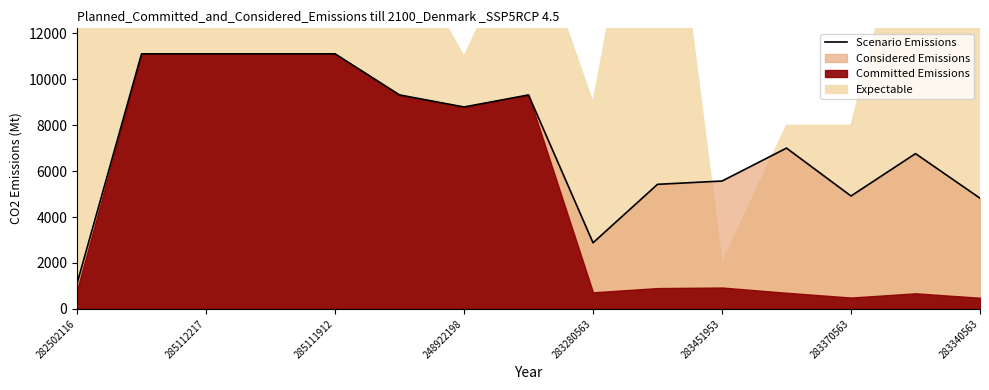

What is the maximum value for Scenario Emissions?

11113.6